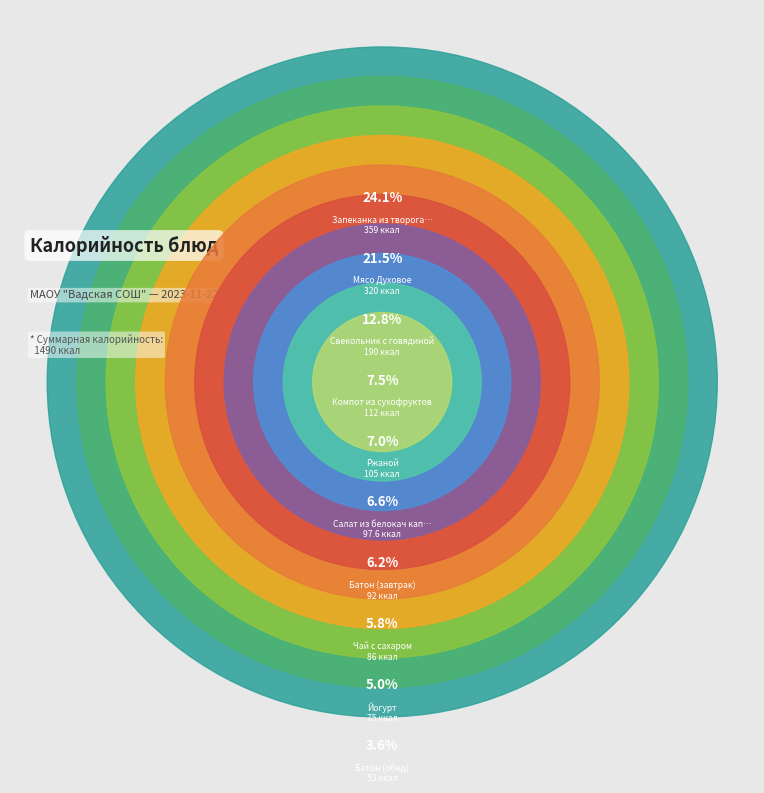

To the nearest percent, what portion does Батон (обед) represent?

4%